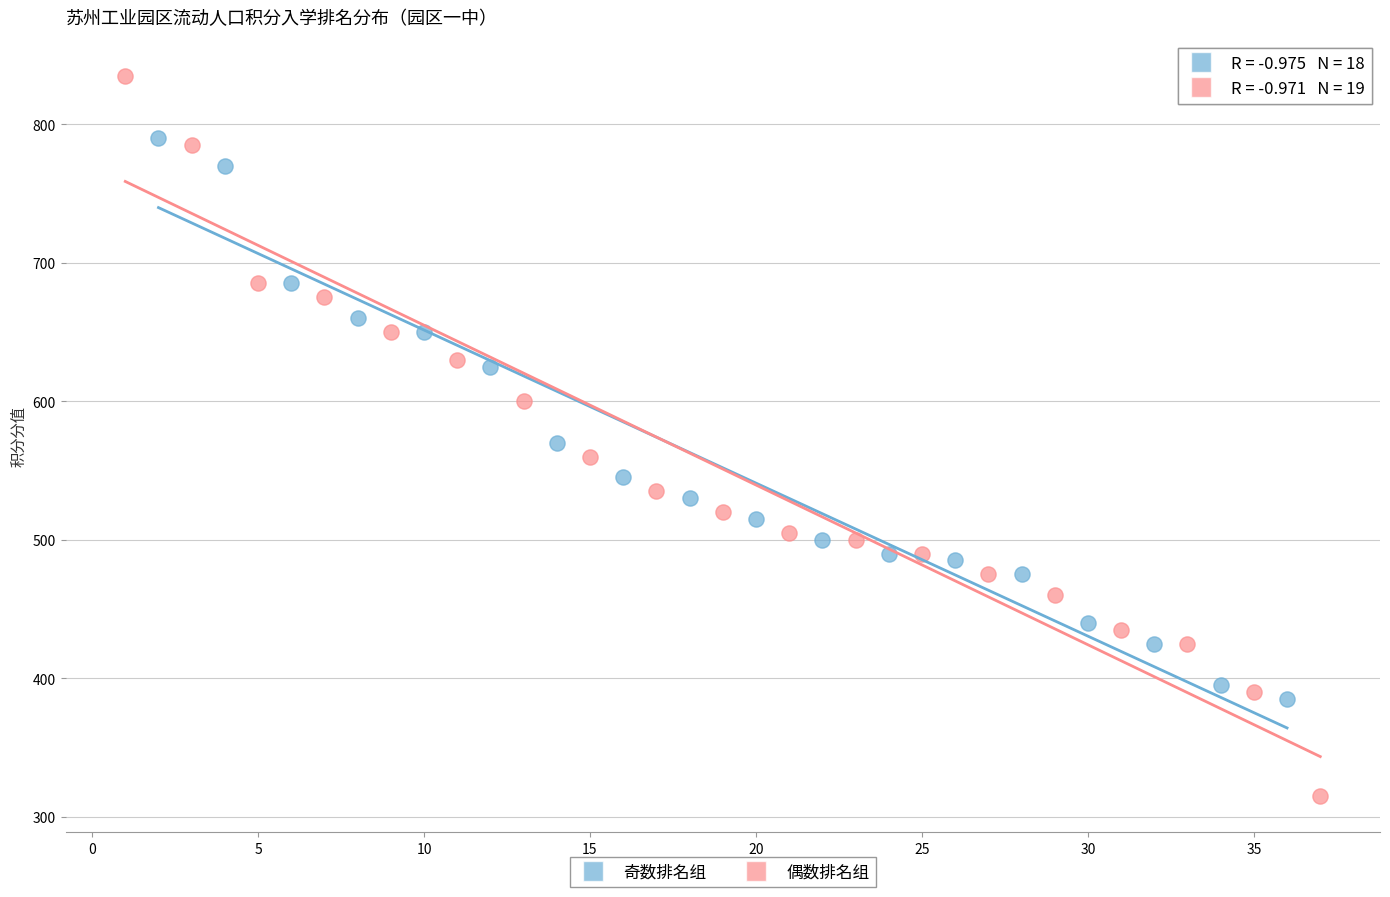

Which series has the widest spread of Y values?

偶数排名组